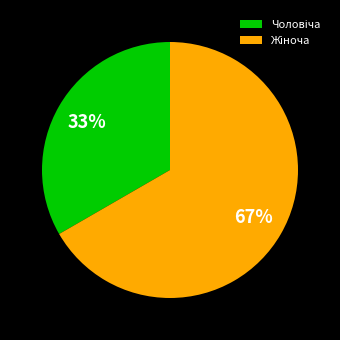

How many slices are in this pie chart?

2